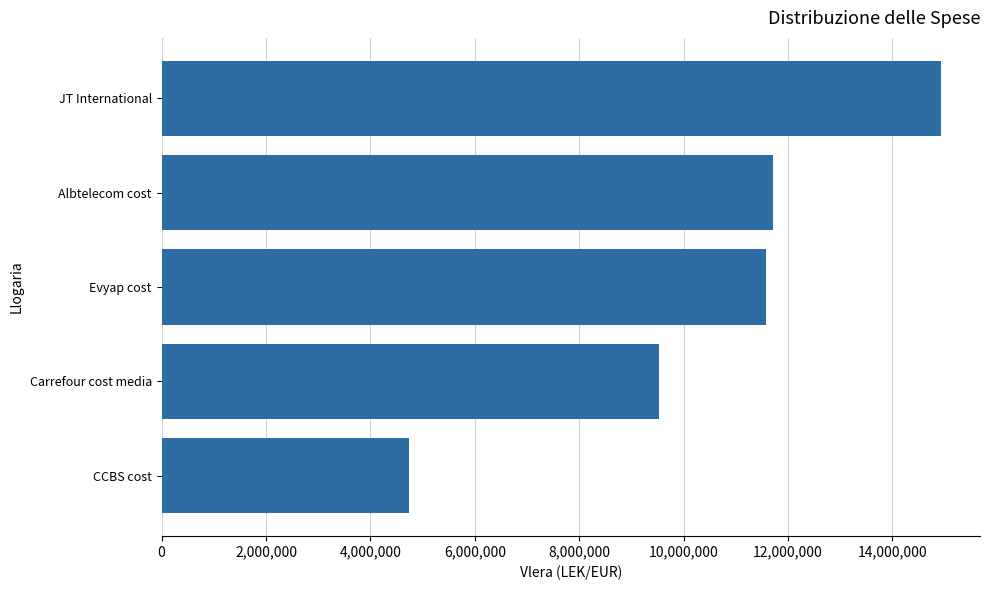

How many values are below 11574631?

2